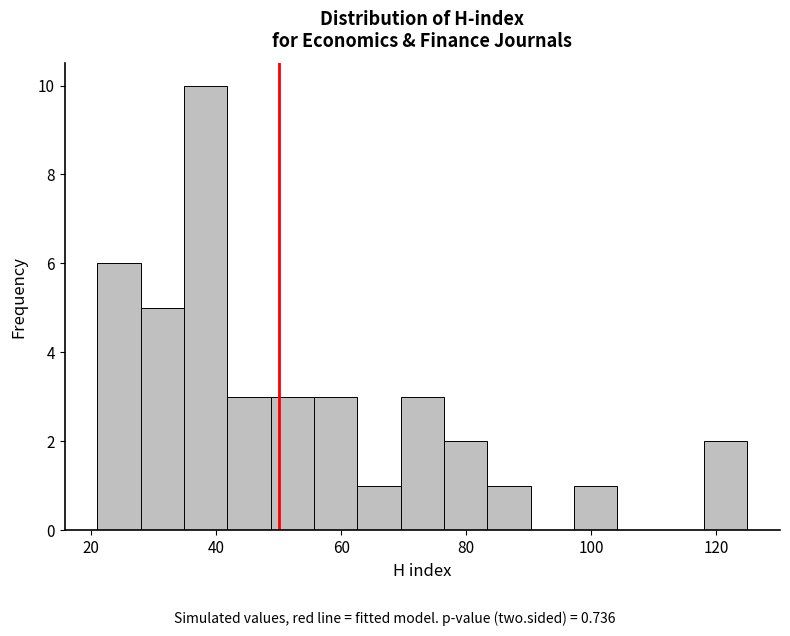

Read against the x-axis, roughly where is the centre of the tallest bar?

38